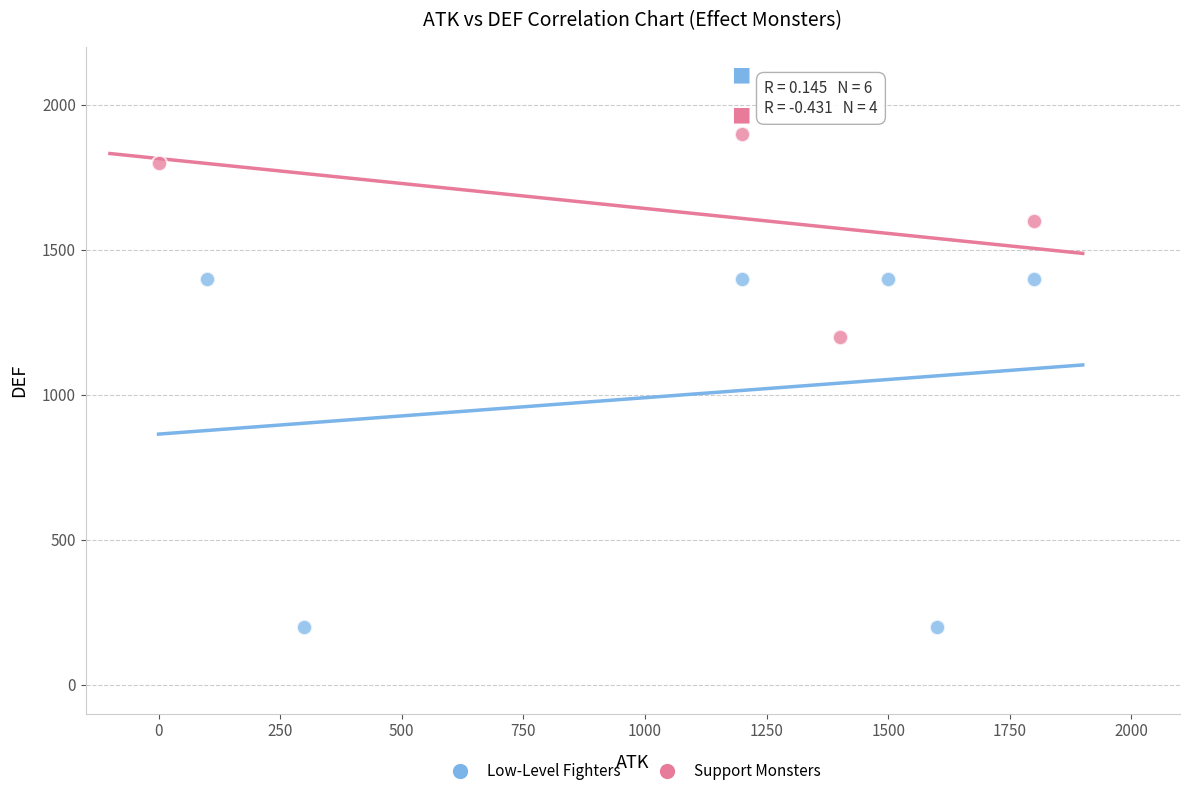

Which series has the widest spread of Y values?

Low-Level Fighters